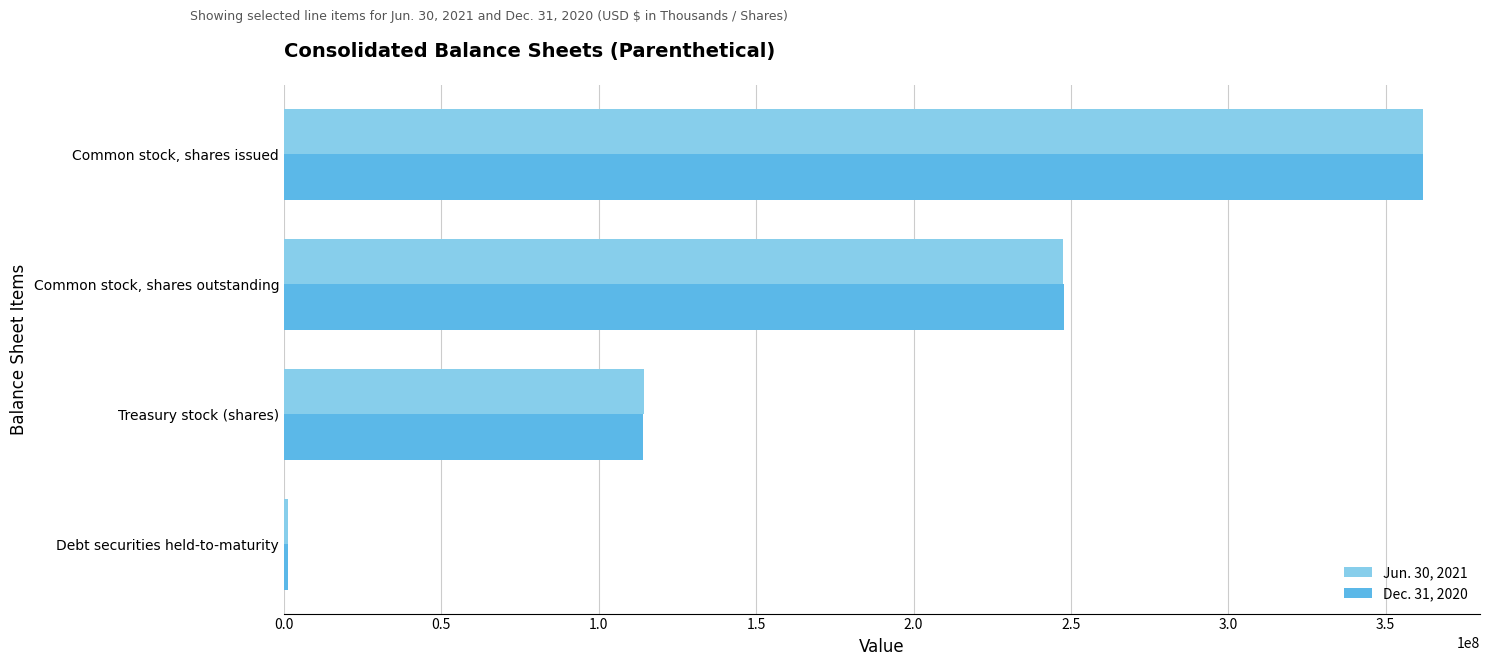

What is the spread (max minus min) of values at Treasury stock (shares)?

327913